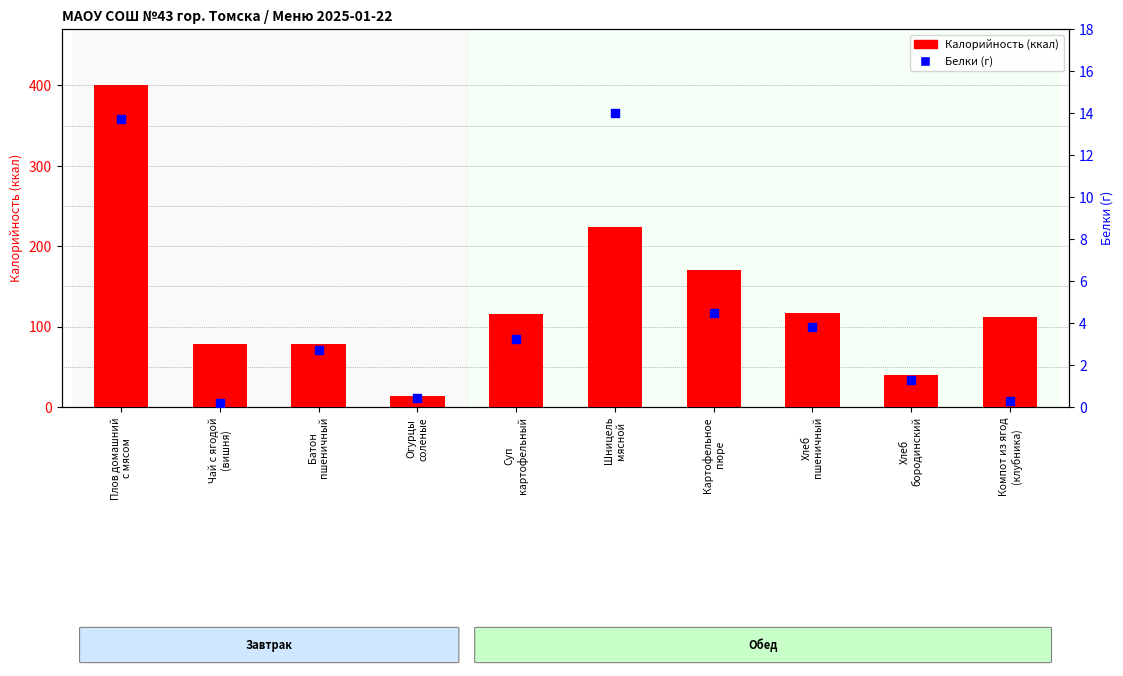

Which series reaches the minimum Y coordinate?

Белки (г)